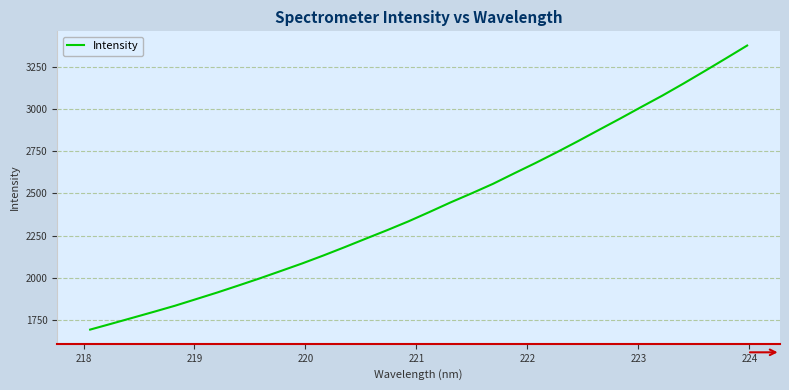

What is the smallest value displayed?

1691.3